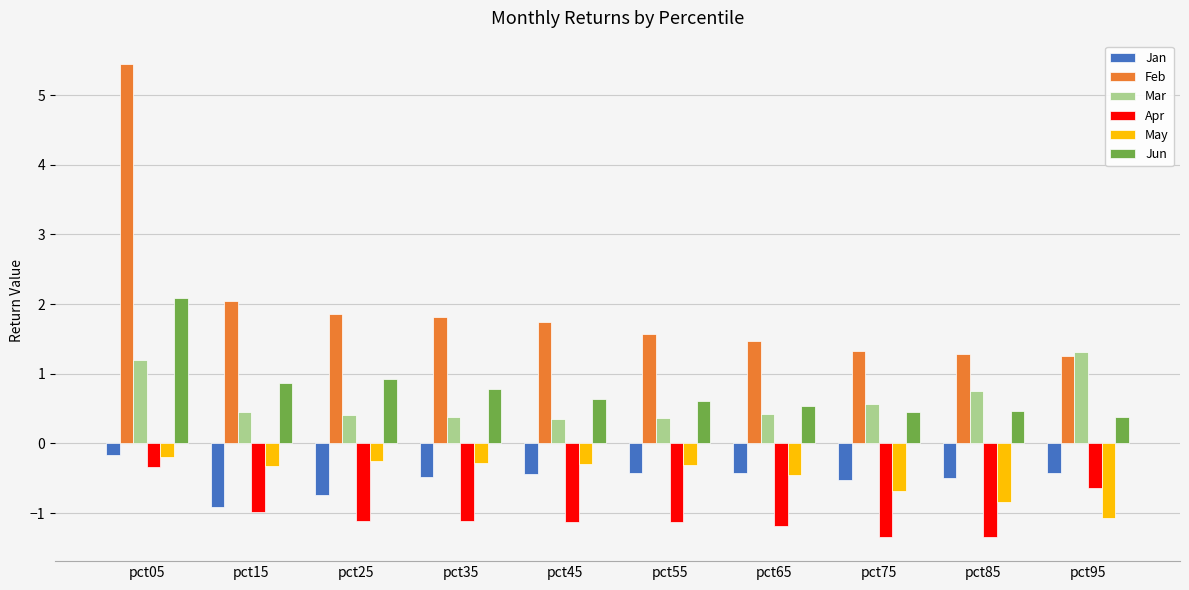

Which series has the largest range (max minus min)?

Feb